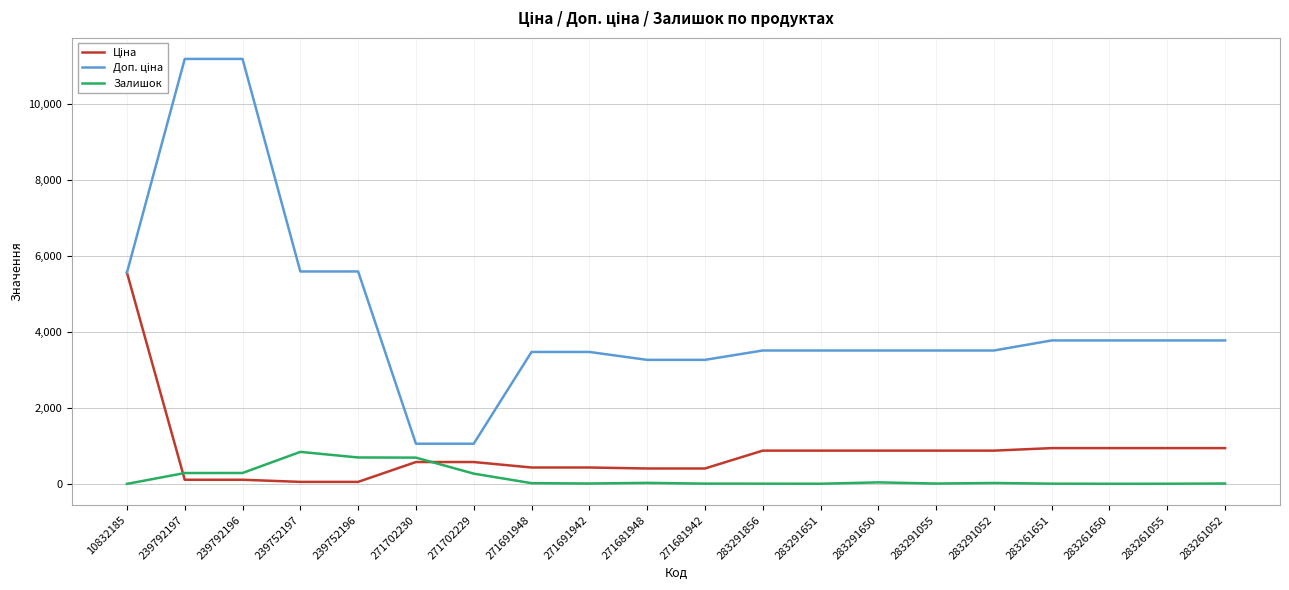

How many lines are shown in the chart?

3